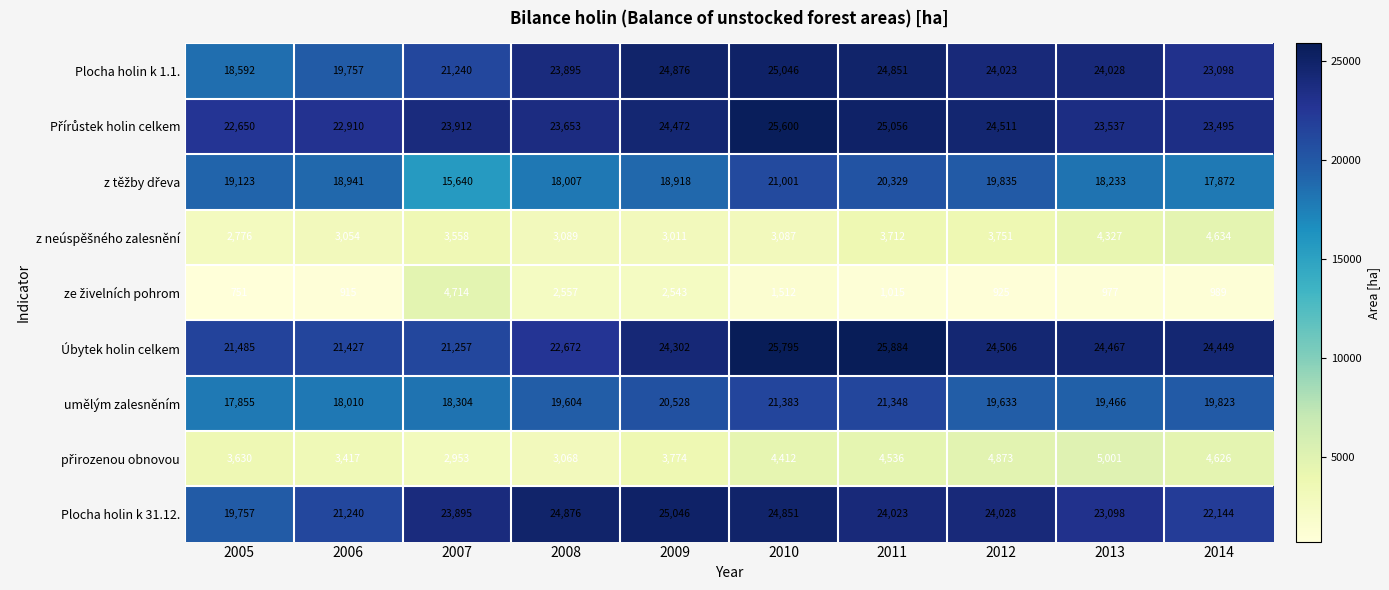

What is the minimum value shown in the chart?

751